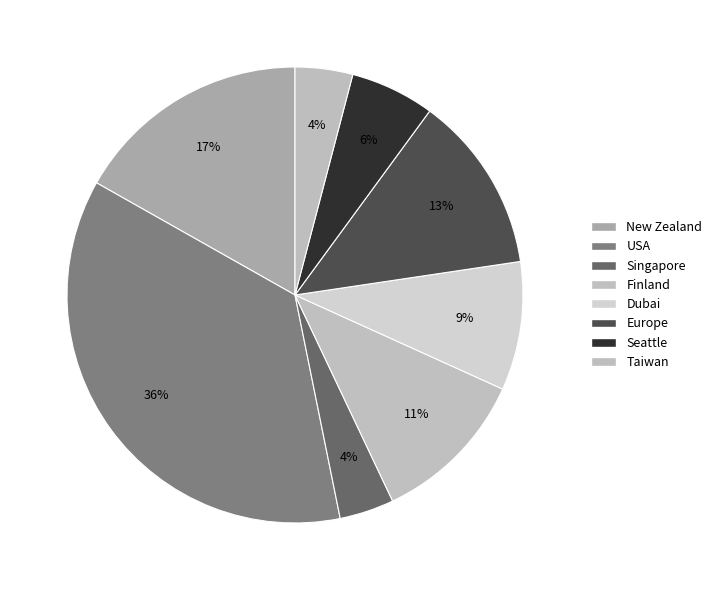

To the nearest percent, what is the difference between the Finland and Taiwan slice percentages?

7%